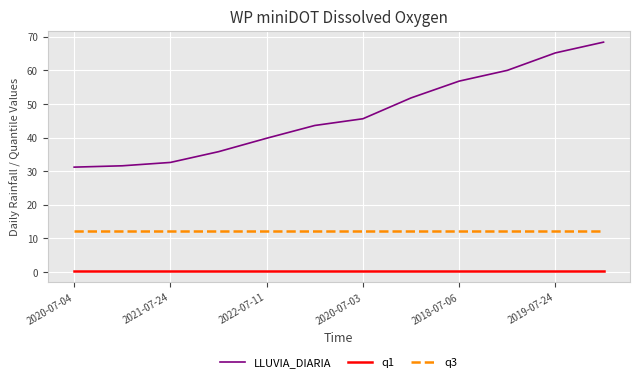

Which series has the widest spread of values?

LLUVIA_DIARIA